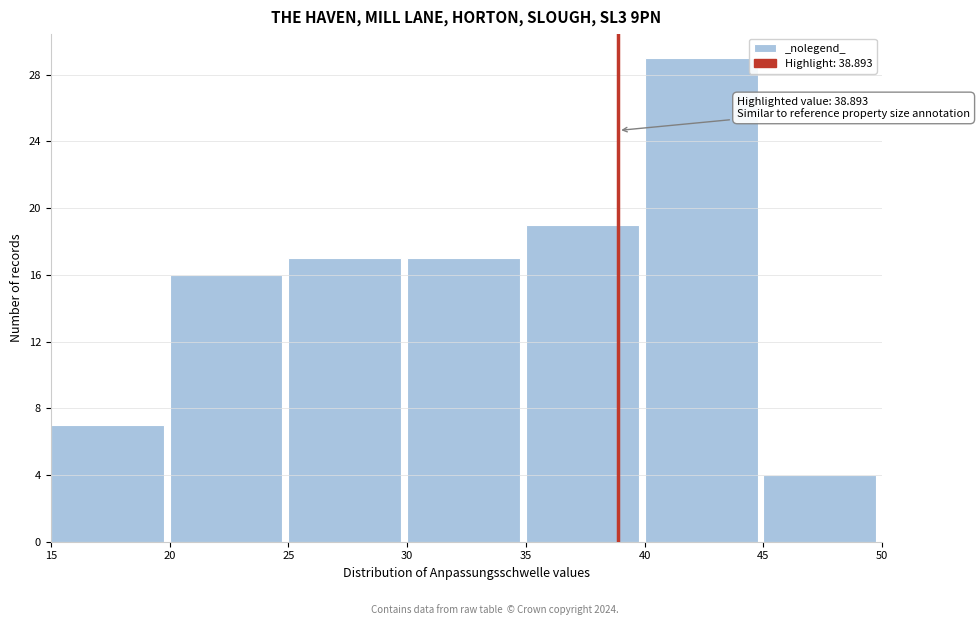

Over which range of the x-axis is the bar tallest?

40 to 45